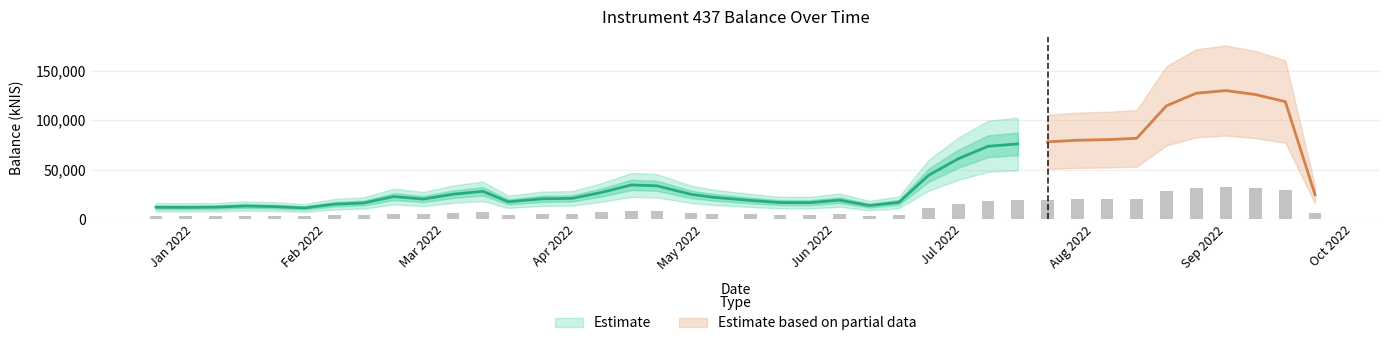

Is it true that the value at 2022-05-12 is 1035.0?

False